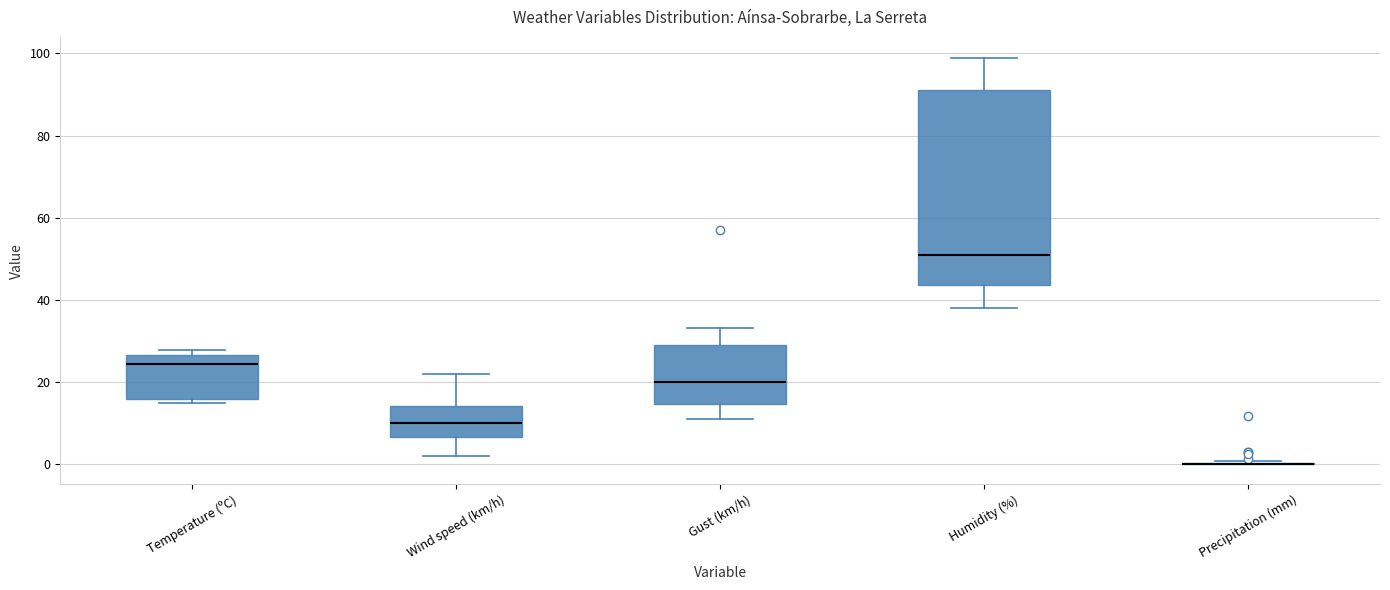

Which box is the tallest, from its lower edge to its upper edge?

Humidity (%)